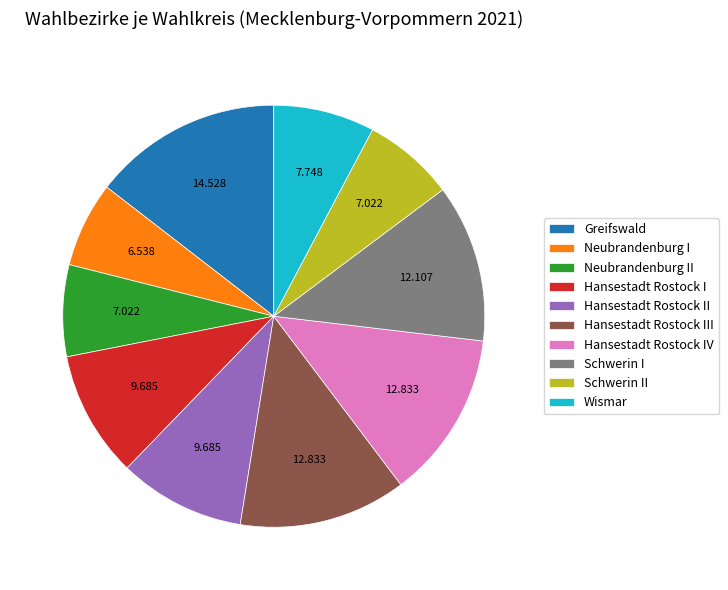

Which category has the biggest portion of the pie?

Greifswald